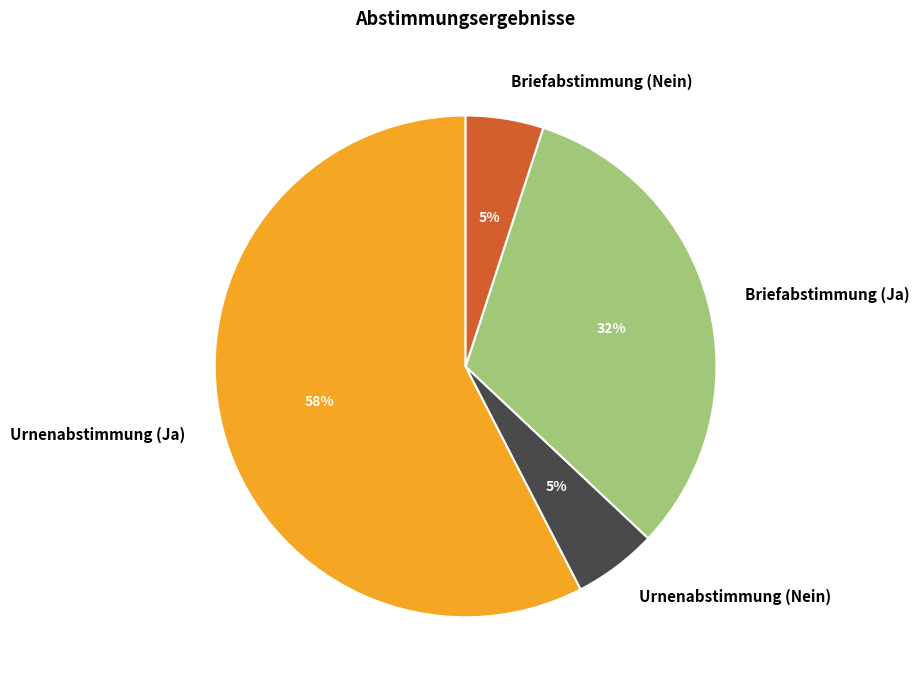

Is it true that Urnenabstimmung (Ja) is 71% of the pie?

False